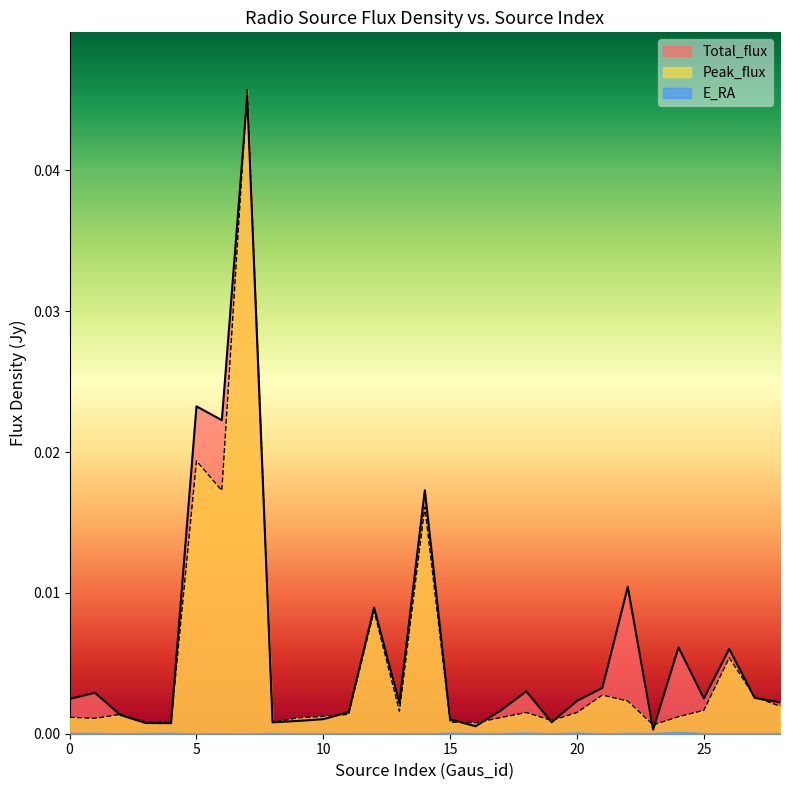

At which label does Total_flux reach its peak?

7